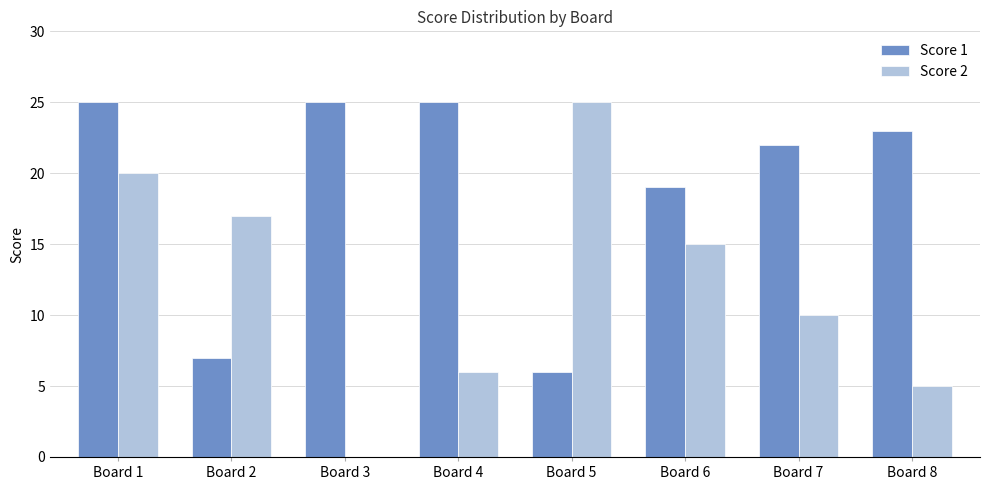

True or false: Score 2 has a value of 17 at Board 2.

True